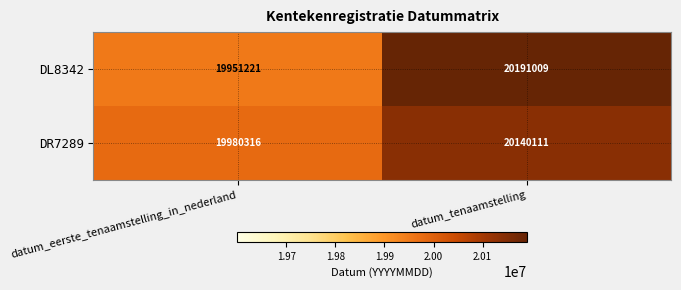

Rank the series at datum_eerste_tenaamstelling_in_nederland from highest to lowest value.

DR7289, DL8342